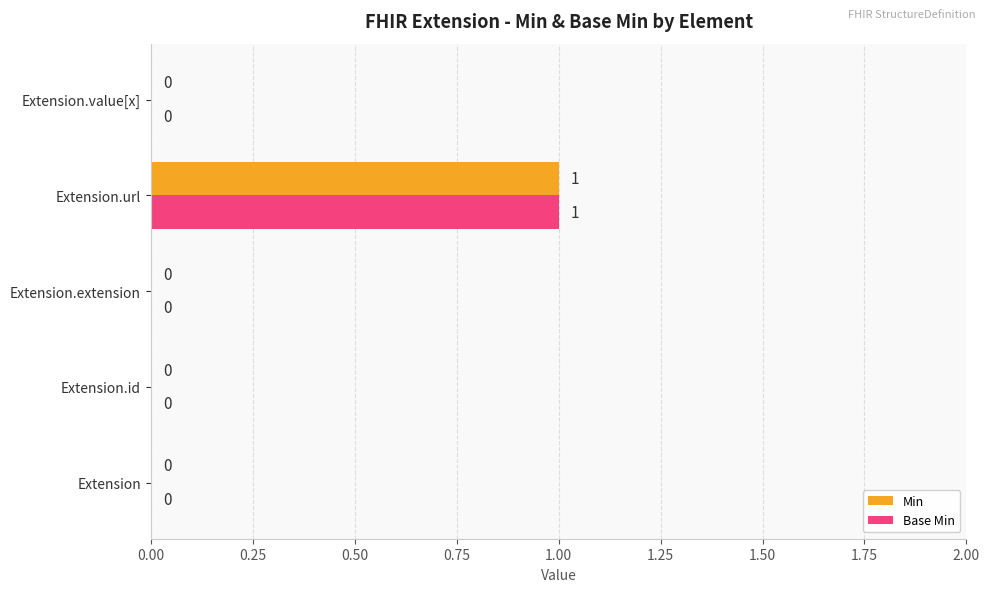

The Base Min series shows 1 at Extension.url. True or false?

True